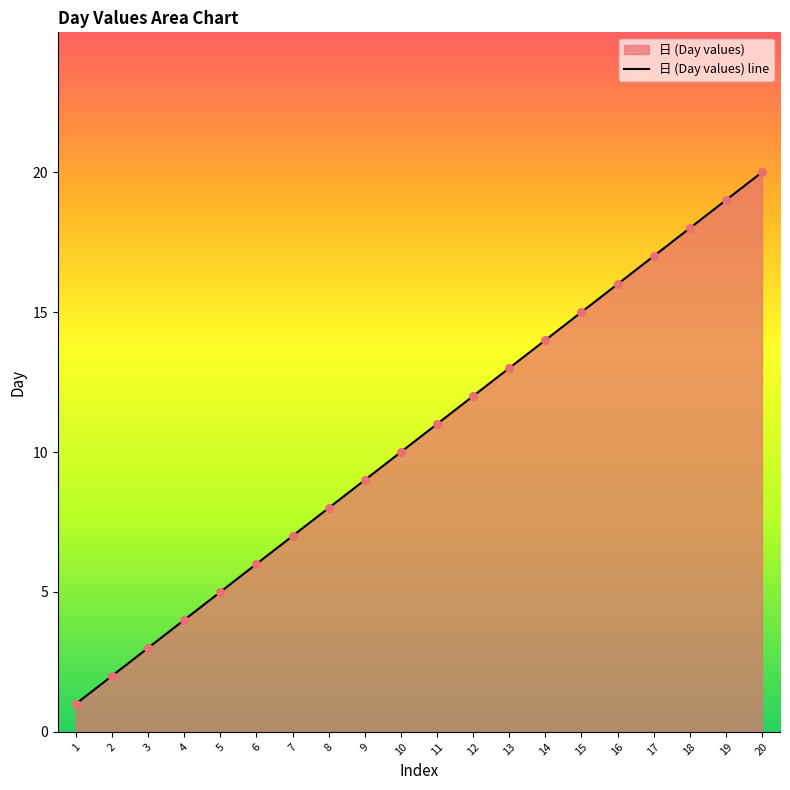

Which has a higher value, 9 or 14?

14